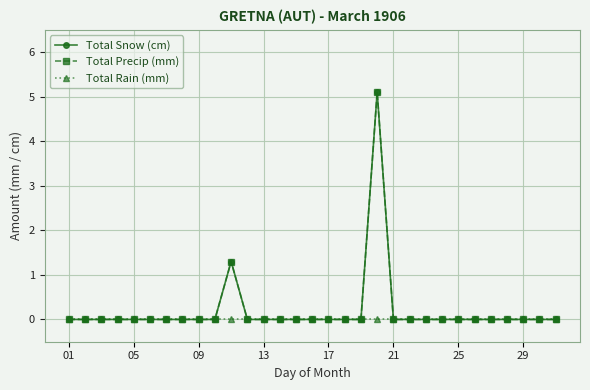

At which label is Total Snow (cm) closest to 2?

10